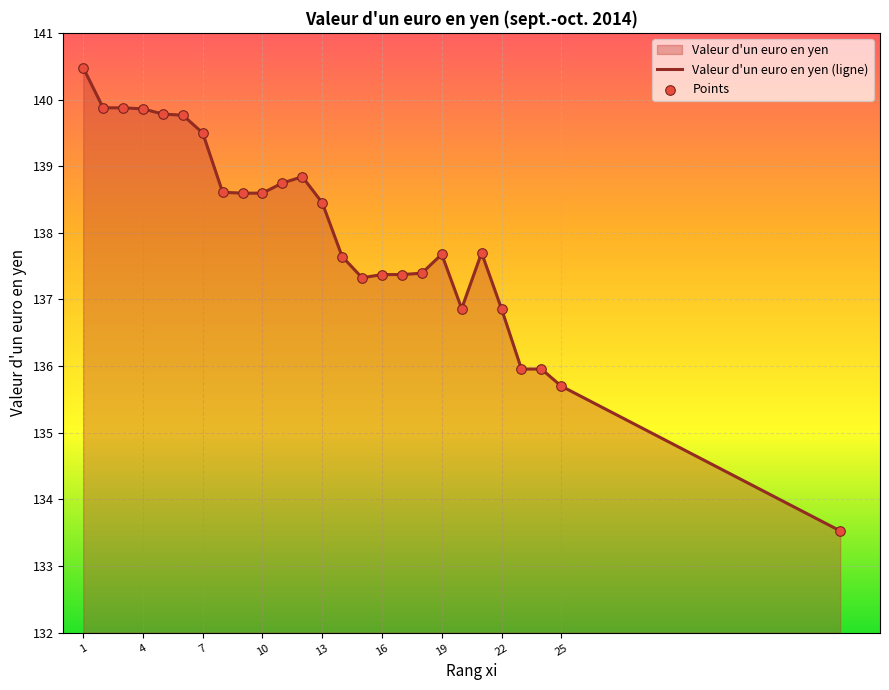

Which series contains the lowest Y value?

Valeur d'un euro en yen (ligne)